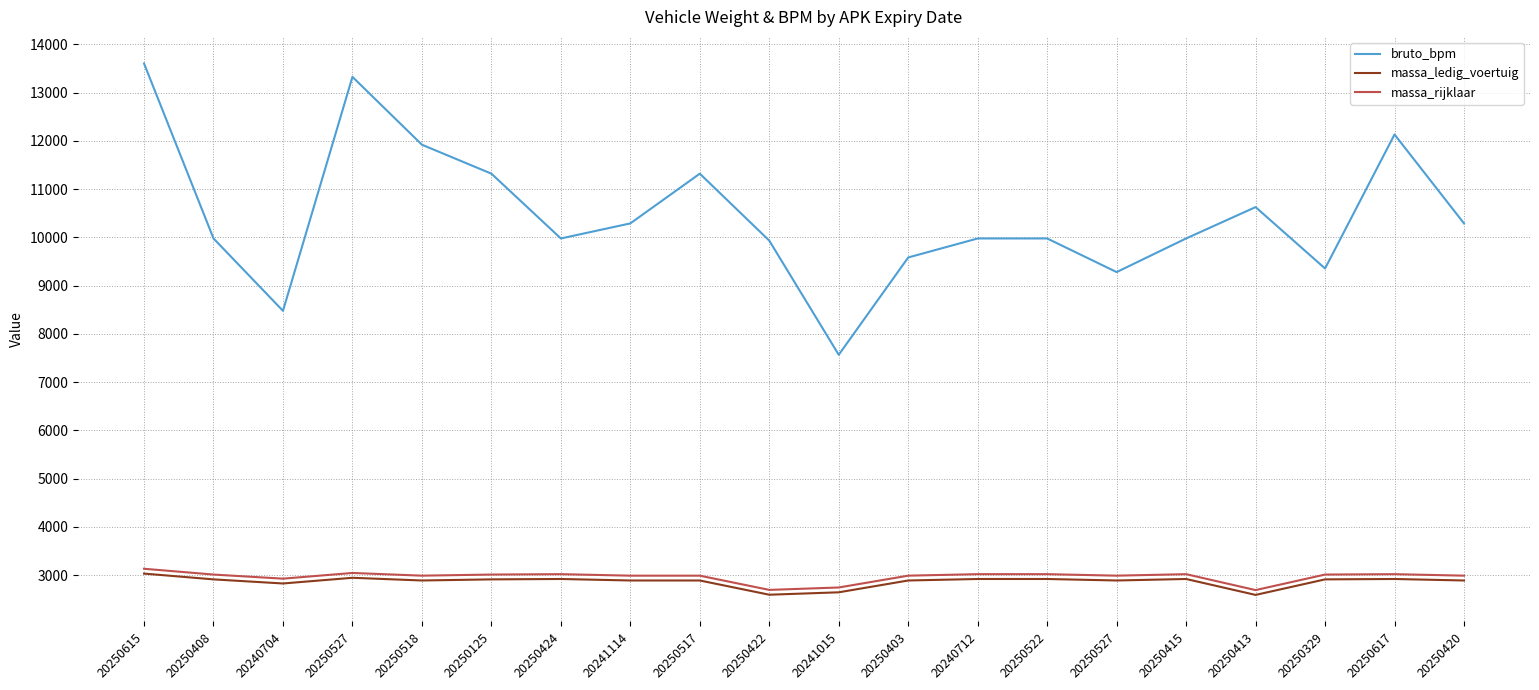

What is the sum of the massa_ledig_voertuig values at 20250420 and 20250125?

5801